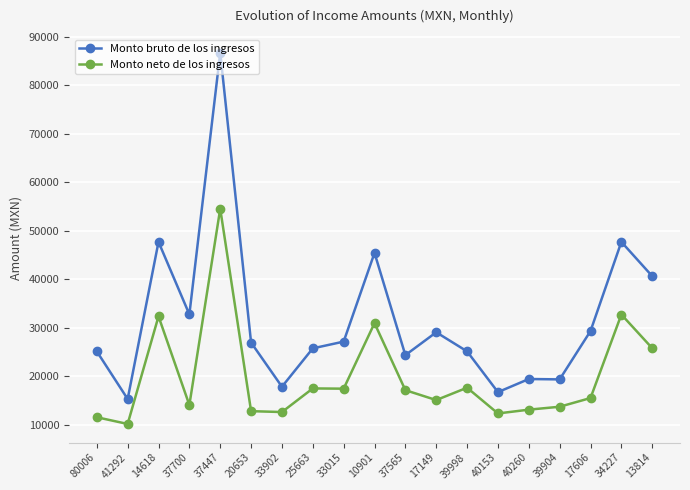

How many distinct data groups are displayed?

2